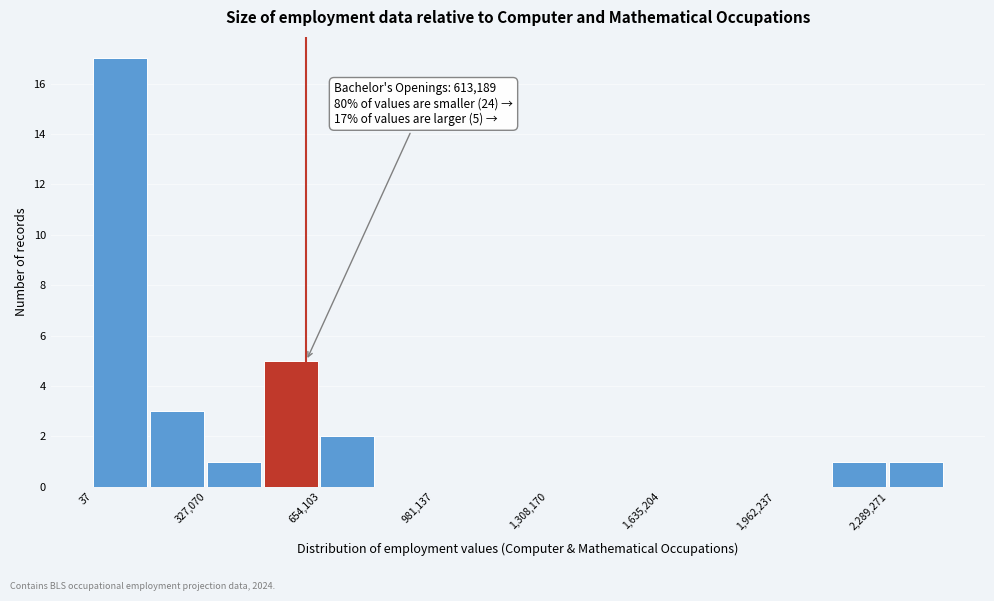

Around what value on the x-axis is the tallest bar? Give the approximate position of its centre, as read against the axis.

100000